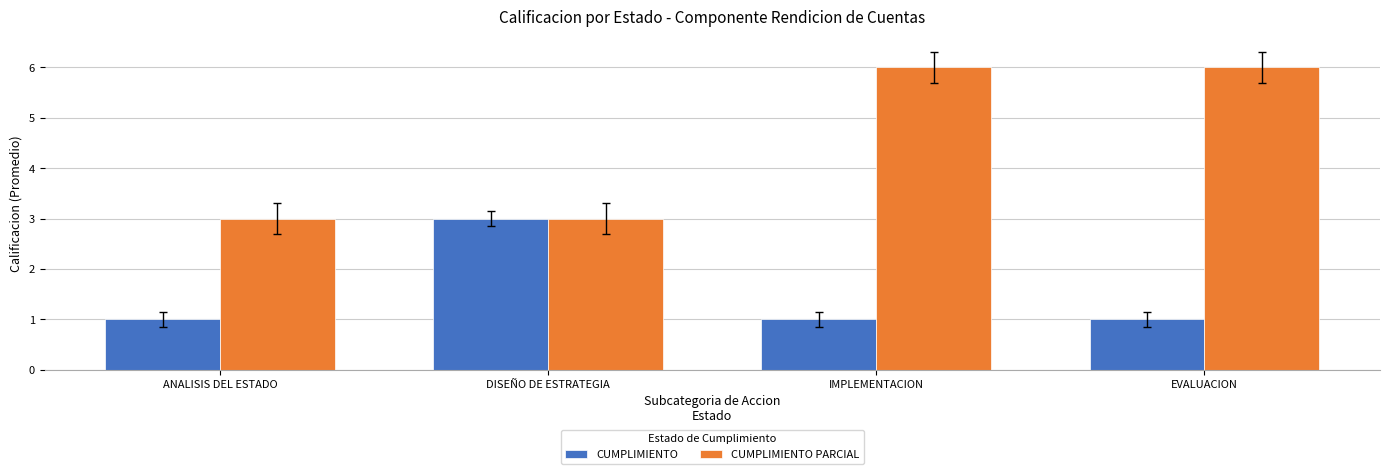

What is the highest value of the CUMPLIMIENTO PARCIAL series?

6